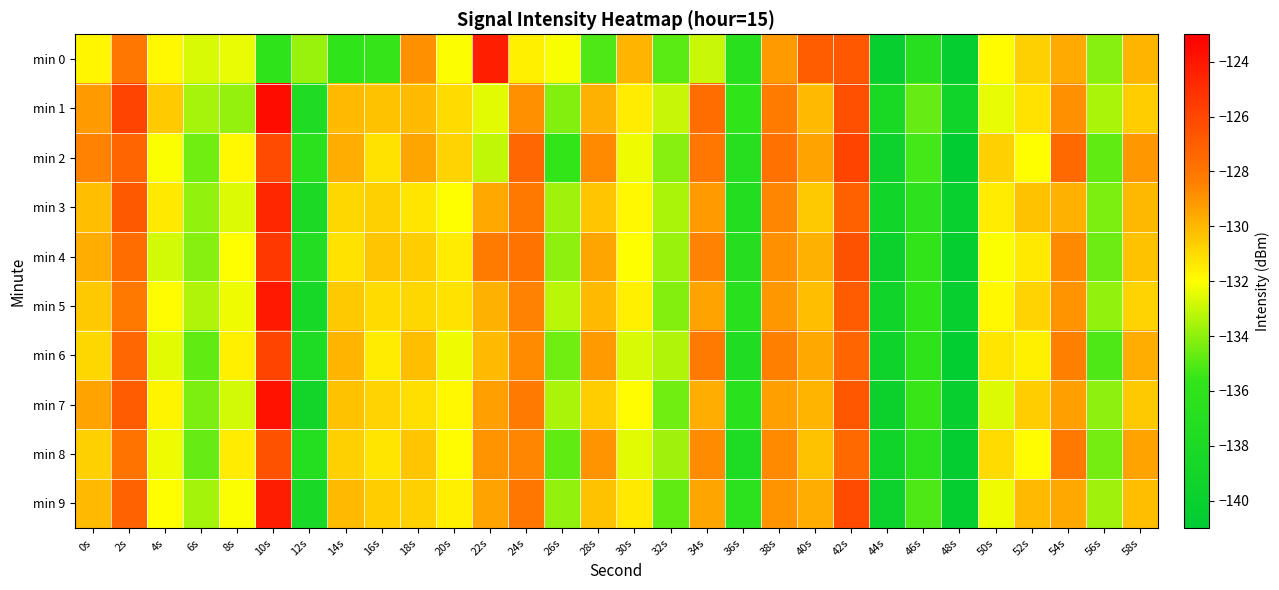

Rank the series by their maximum value, from highest to lowest.

min 1, min 7, min 5, min 9, min 0, min 3, min 4, min 2, min 6, min 8